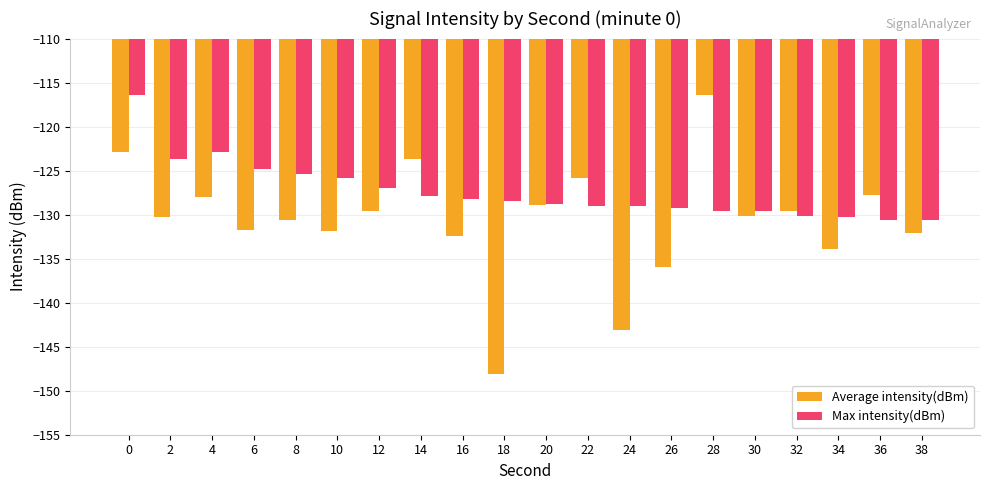

The value of Max intensity(dBm) at 0 is -116.4. True or false?

True